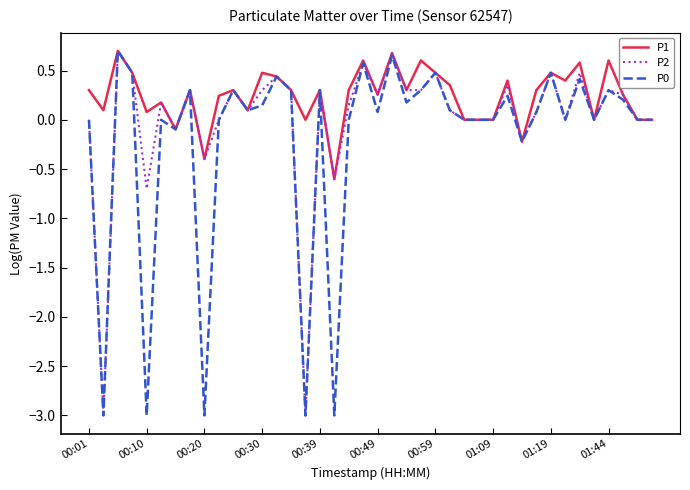

List the series in order of their overall mean, highest first.

P1, P2, P0